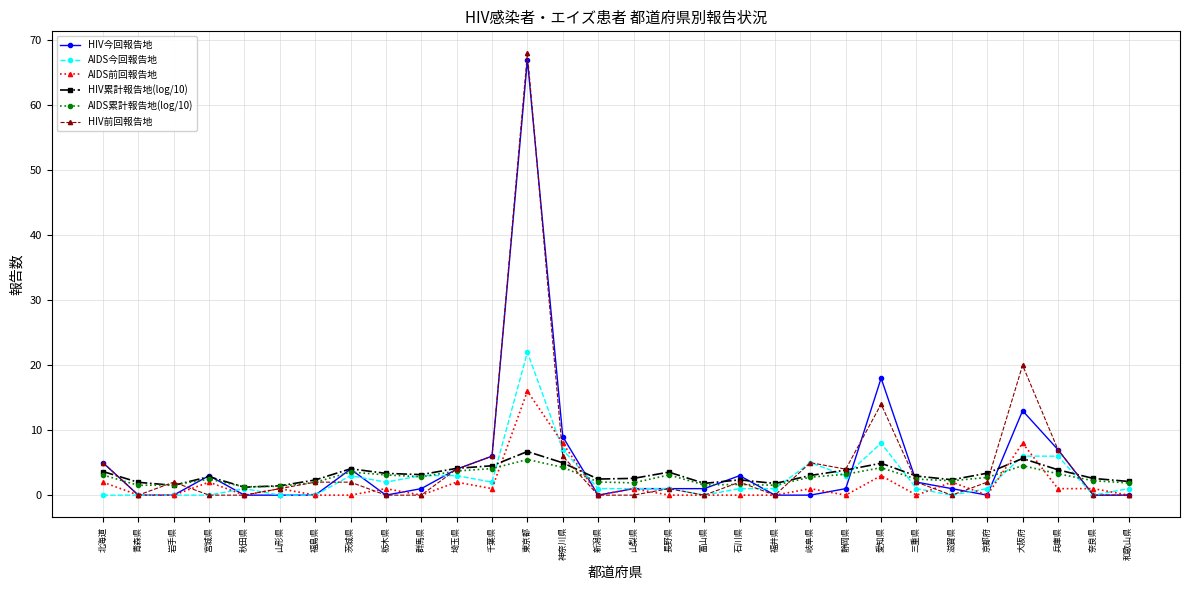

What is the label of the 17th point from the left?

長野県